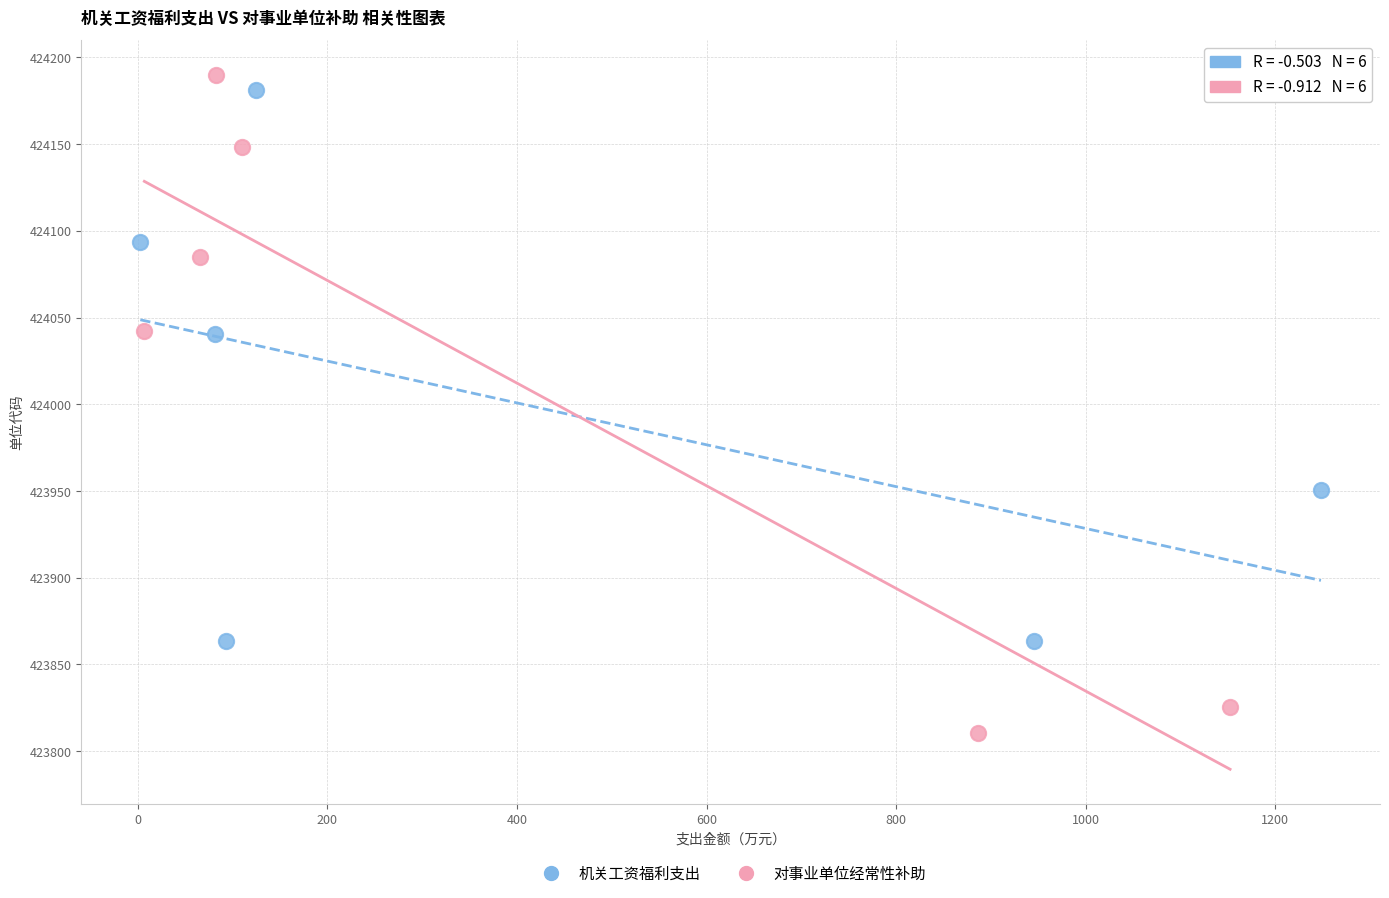

Which series has the widest spread of Y values?

对事业单位经常性补助